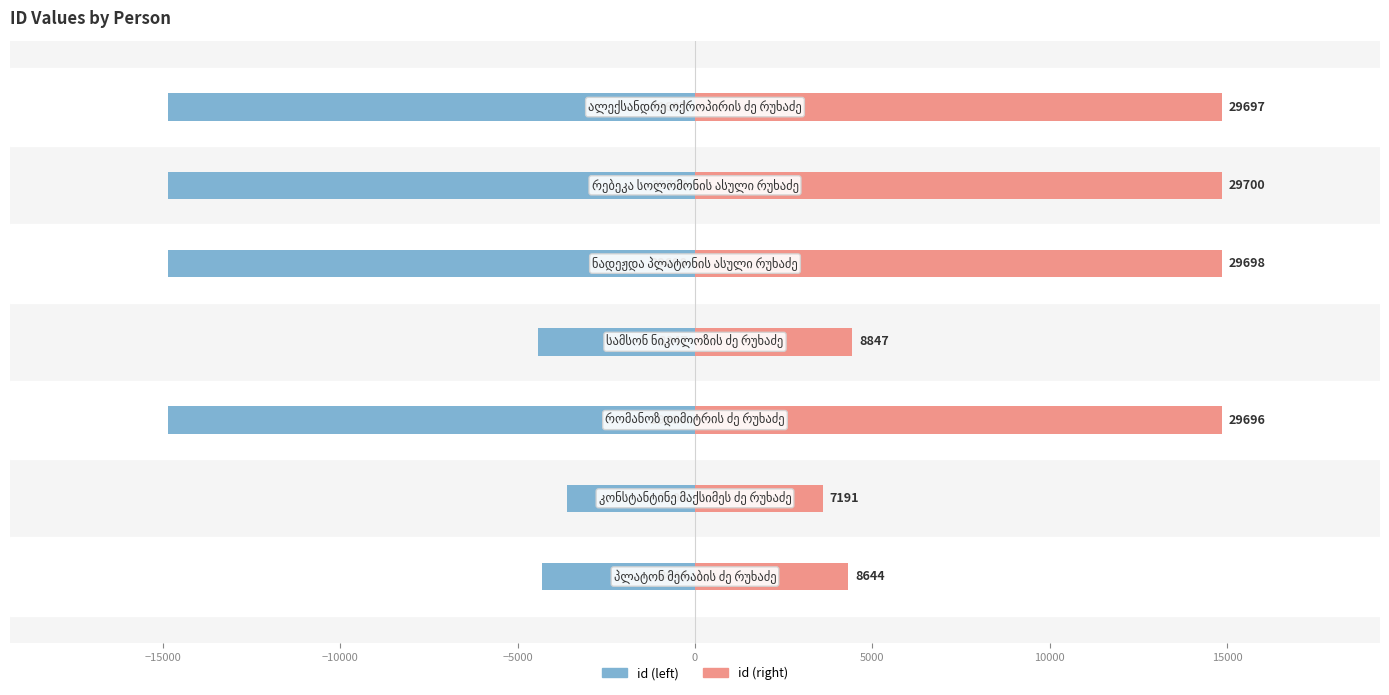

True or false: id (right) has a value of 26691.1 at −10000.

False